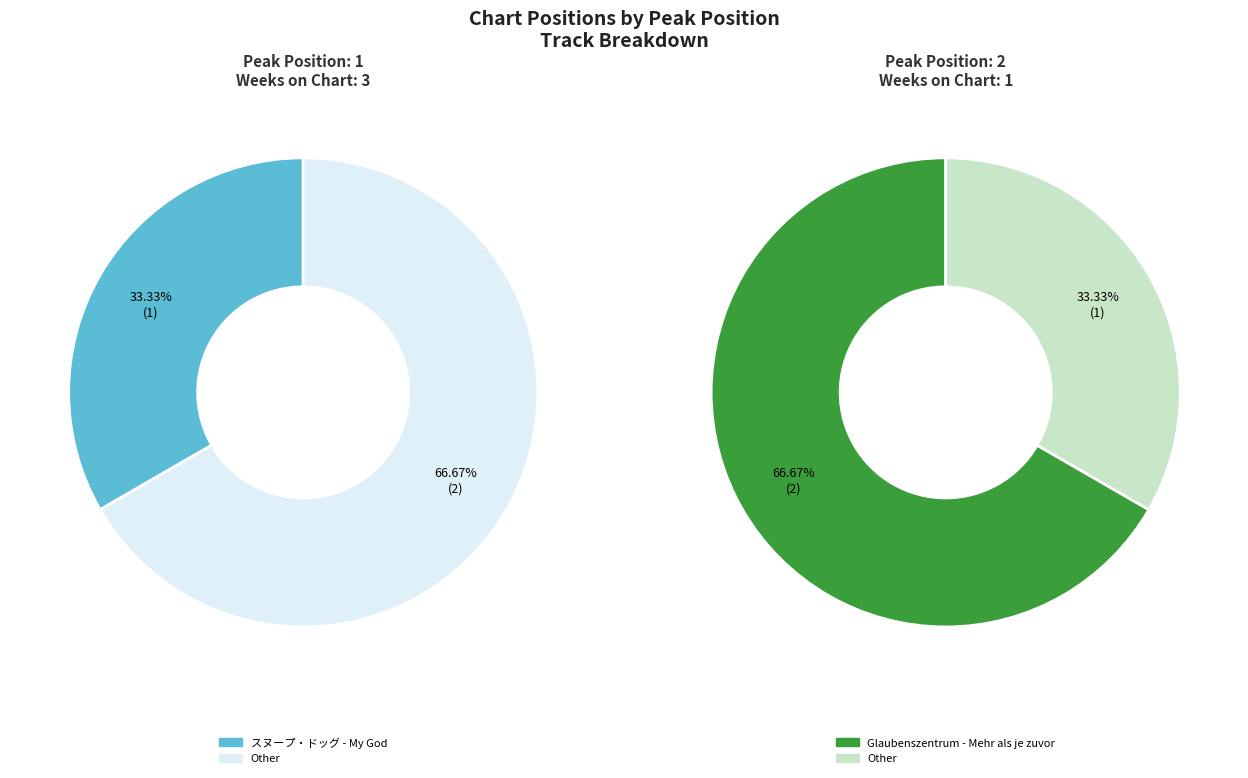

To the nearest percent, what is the difference between the largest and smallest slice percentages?

33%